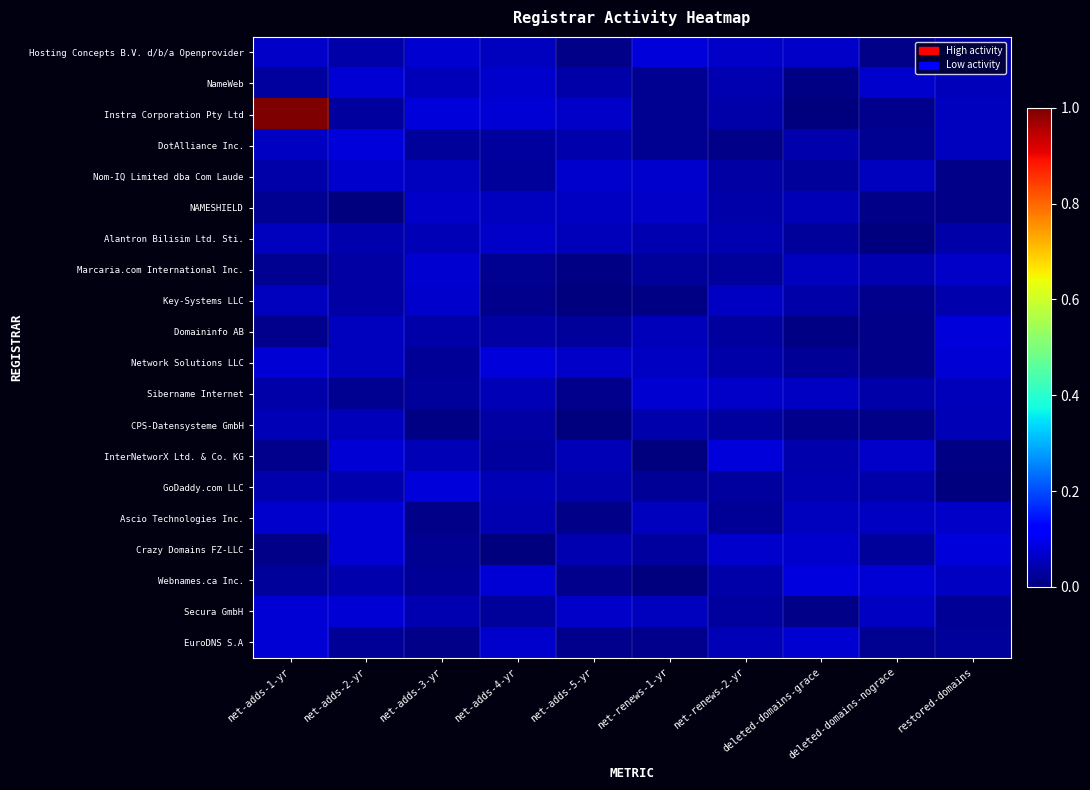

What is the difference between the highest and lowest values at net-renews-1-yr?

0.1